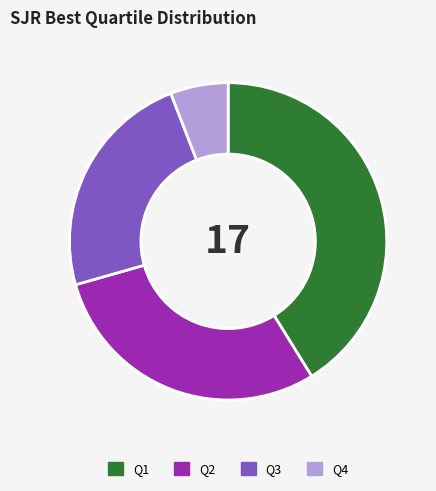

Do Q3 and Q2 together represent more than half of the pie?

Yes